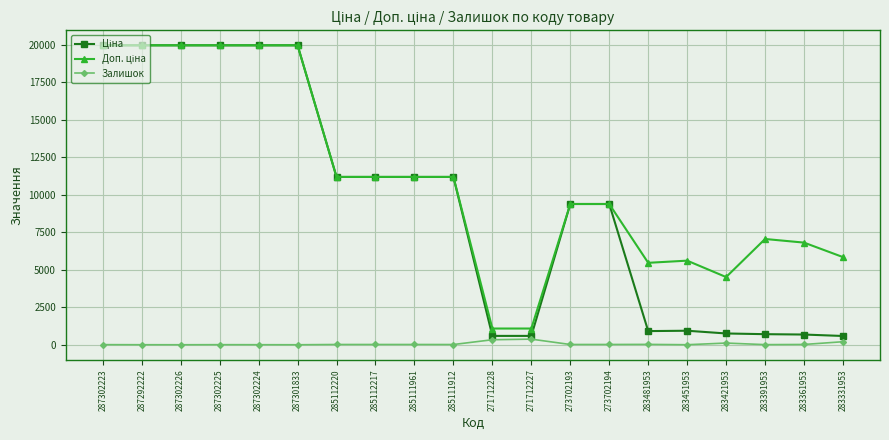

True or false: Залишок has more than 0 interior local peaks.

True